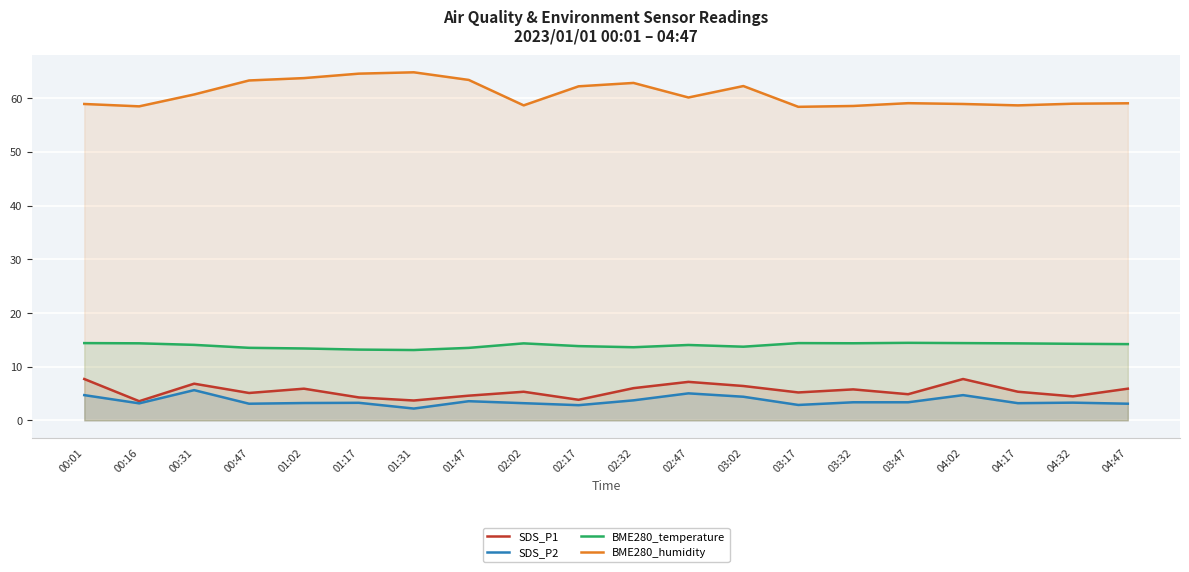

True or false: BME280_temperature and SDS_P1 intersect in this chart.

False